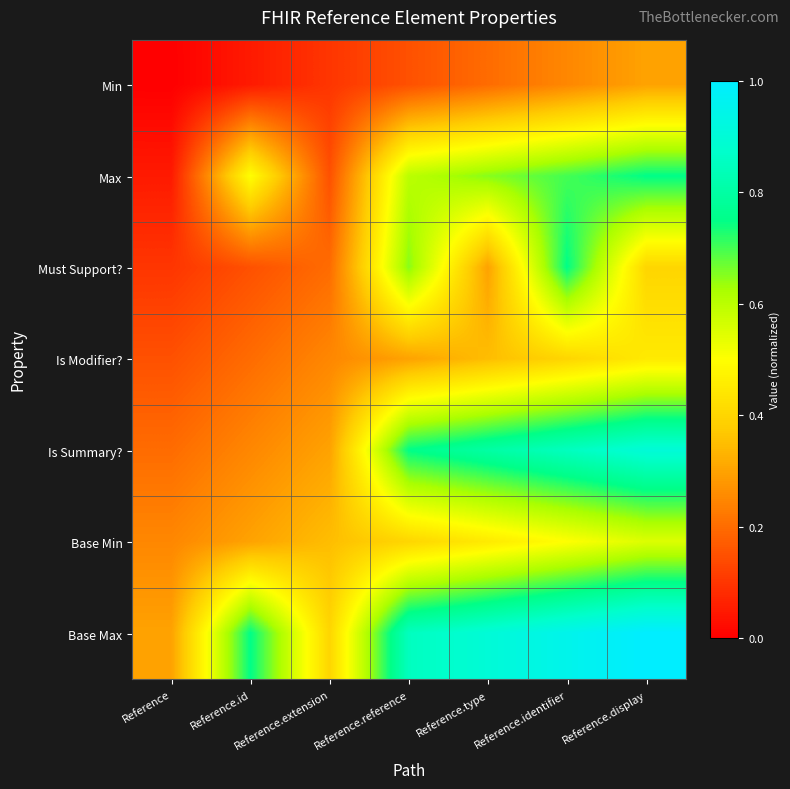

Reading left to right, extract all data points from this chart.

Min: Reference=0.0	Reference.id=0.0	Reference.extension=0.1	Reference.reference=0.1	Reference.type=0.2	Reference.identifier=0.2	Reference.display=0.3
Max: Reference=0.0	Reference.id=0.5	Reference.extension=0.1	Reference.reference=0.6	Reference.type=0.7	Reference.identifier=0.7	Reference.display=0.8
Must Support?: Reference=0.1	Reference.id=0.1	Reference.extension=0.2	Reference.reference=0.7	Reference.type=0.3	Reference.identifier=0.8	Reference.display=0.4
Is Modifier?: Reference=0.1	Reference.id=0.2	Reference.extension=0.2	Reference.reference=0.3	Reference.type=0.4	Reference.identifier=0.4	Reference.display=0.4
Is Summary?: Reference=0.2	Reference.id=0.2	Reference.extension=0.3	Reference.reference=0.8	Reference.type=0.8	Reference.identifier=0.8	Reference.display=0.9
Base Min: Reference=0.2	Reference.id=0.3	Reference.extension=0.4	Reference.reference=0.4	Reference.type=0.4	Reference.identifier=0.5	Reference.display=0.5
Base Max: Reference=0.3	Reference.id=0.8	Reference.extension=0.4	Reference.reference=0.8	Reference.type=0.9	Reference.identifier=0.9	Reference.display=1.0